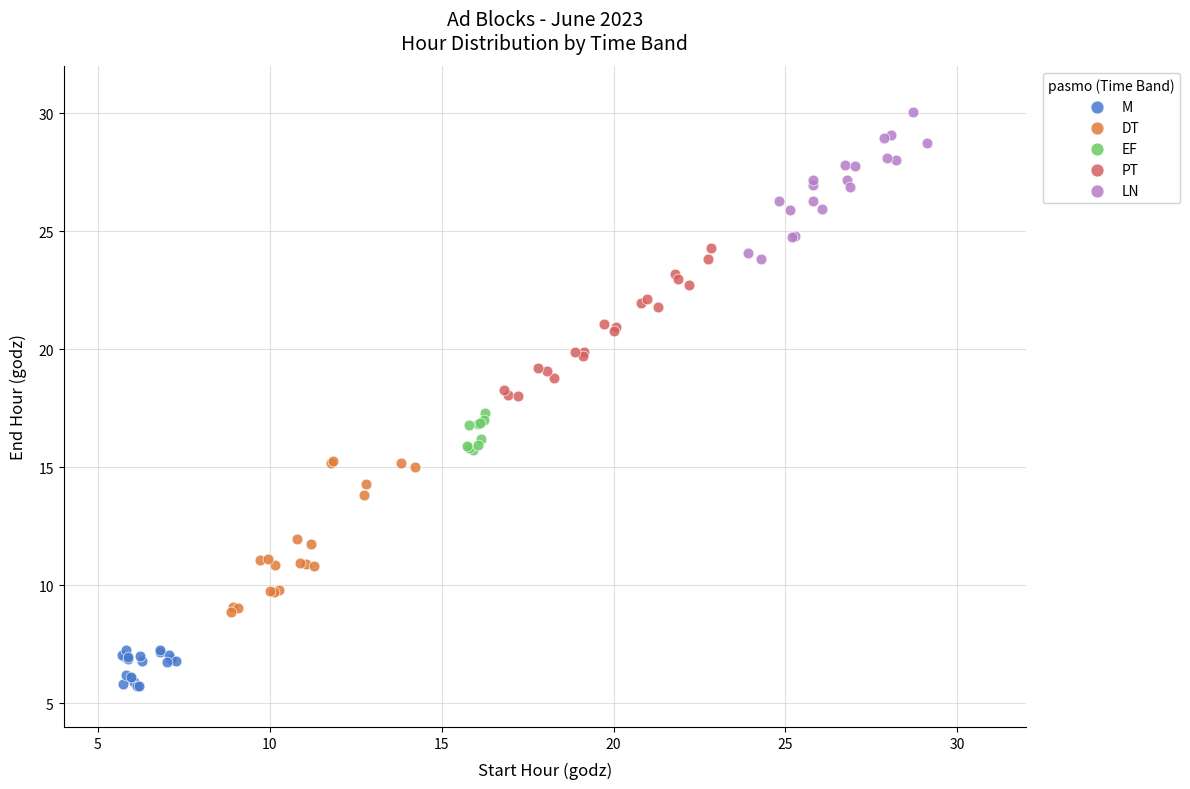

Which series contains the lowest Y value?

M